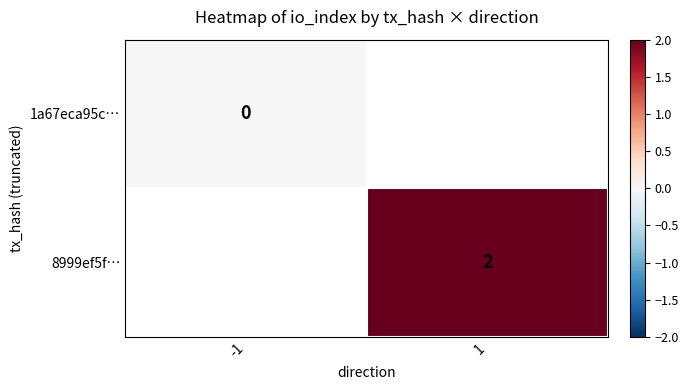

The value of 8999ef5f… at 1 is 3. True or false?

False